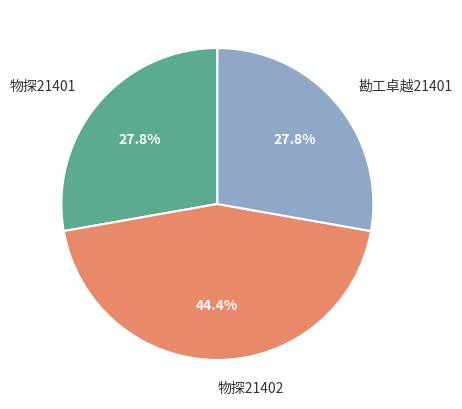

Is there a majority slice in this chart?

No